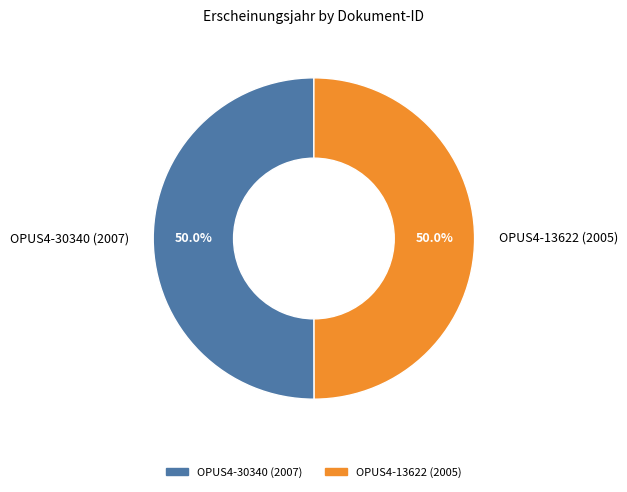

What is the ratio of the value at OPUS4-13622 (2005) to the value at OPUS4-30340 (2007)?

1.0